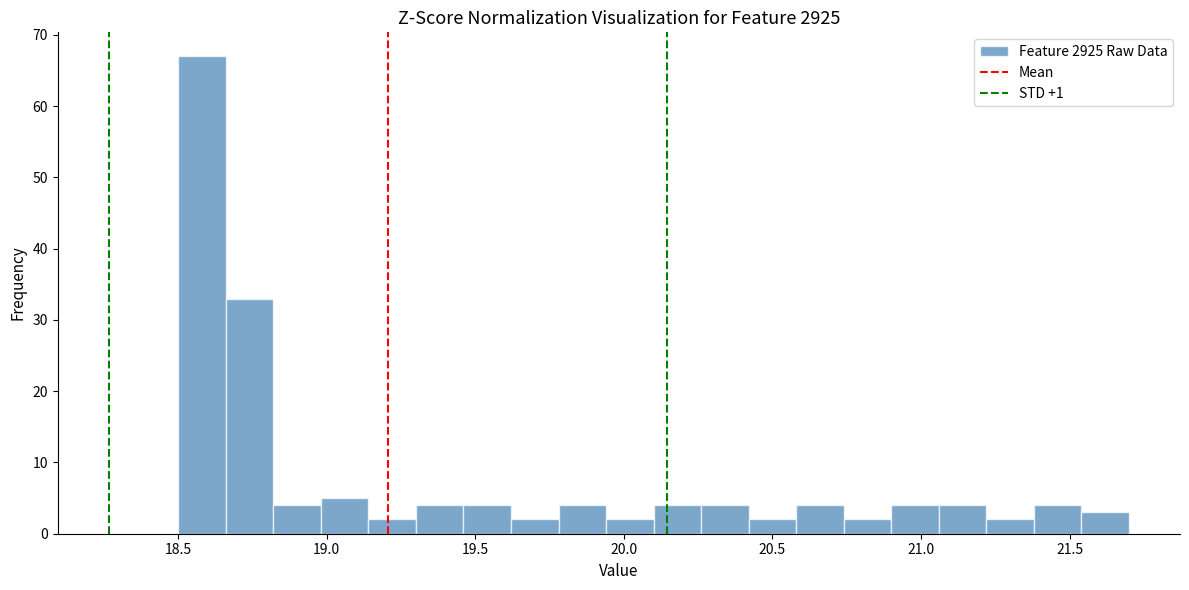

Read against the x-axis, roughly where is the centre of the tallest bar?

18.60